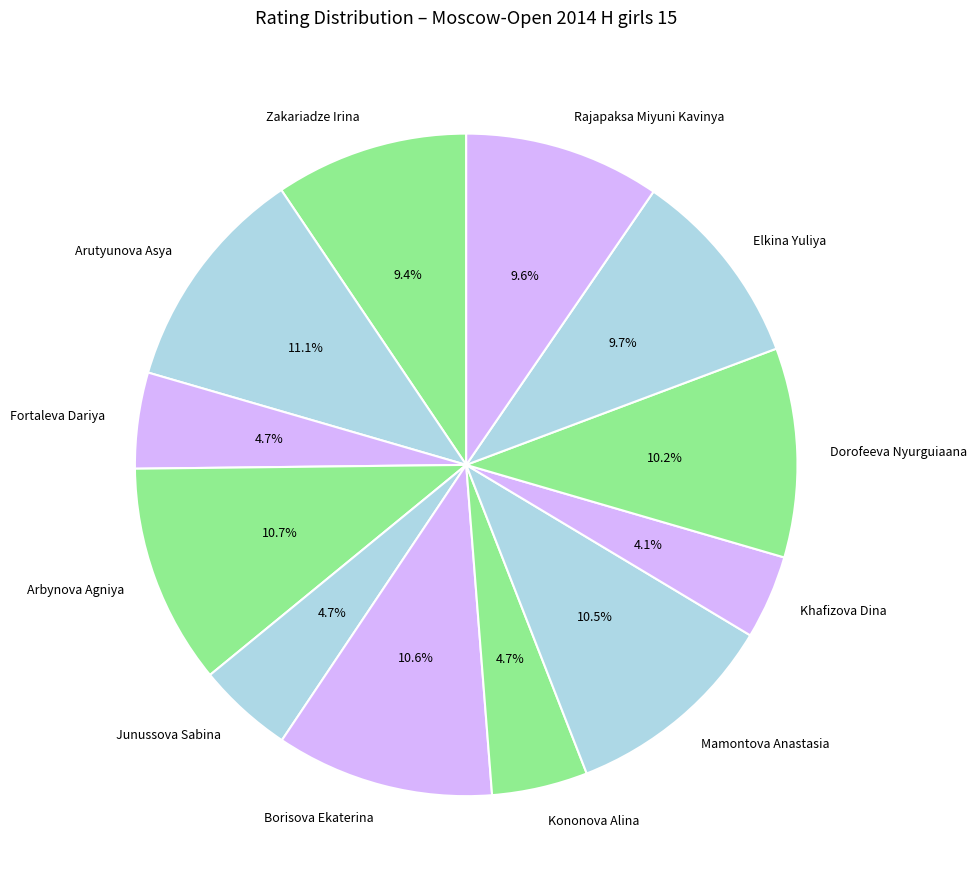

What is the smallest slice in the pie chart?

Khafizova Dina